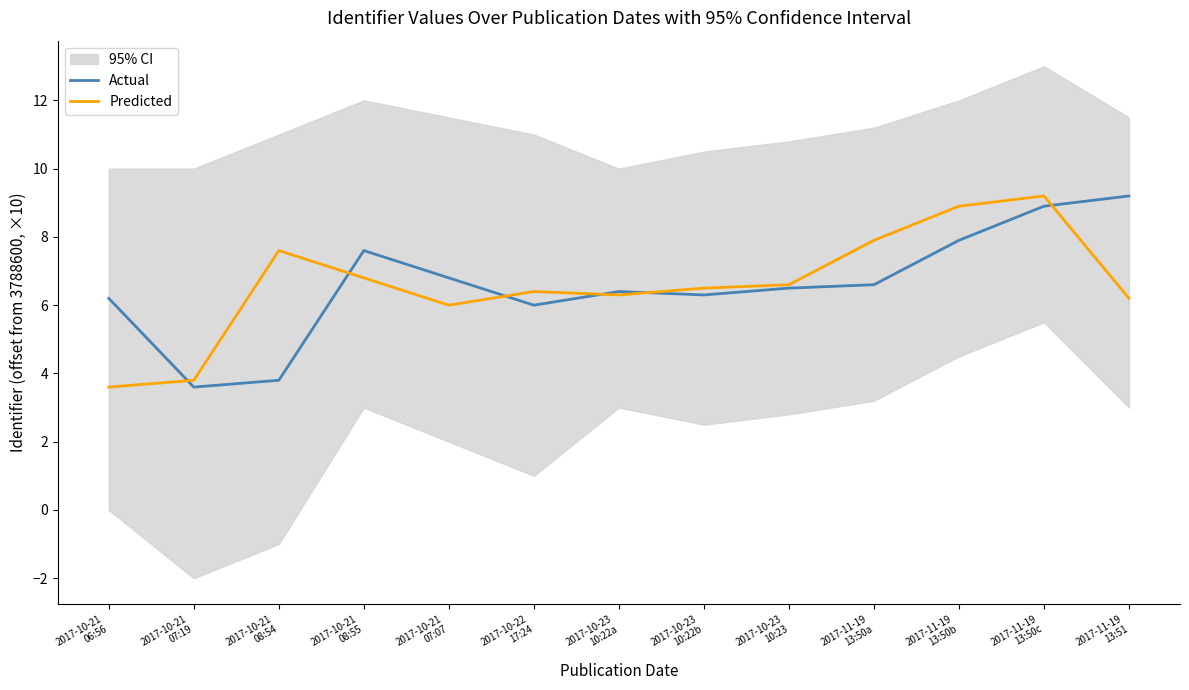

How many values in the Predicted series are below 6?

2